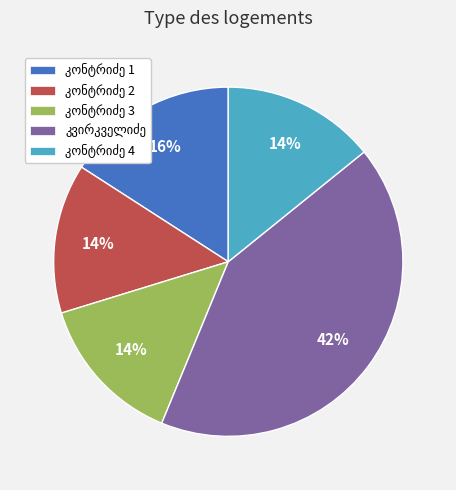

To the nearest percent, what is the difference between the largest and smallest slice percentages?

28%